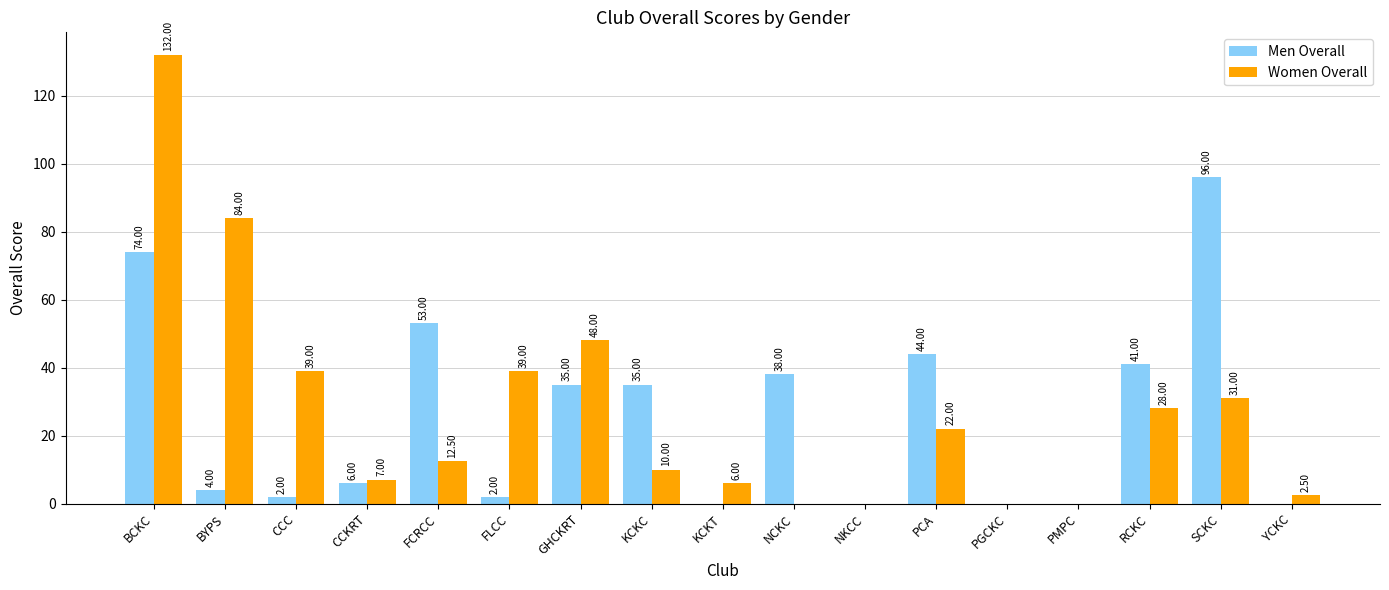

Where is Men Overall nearest to the value 48?

PCA